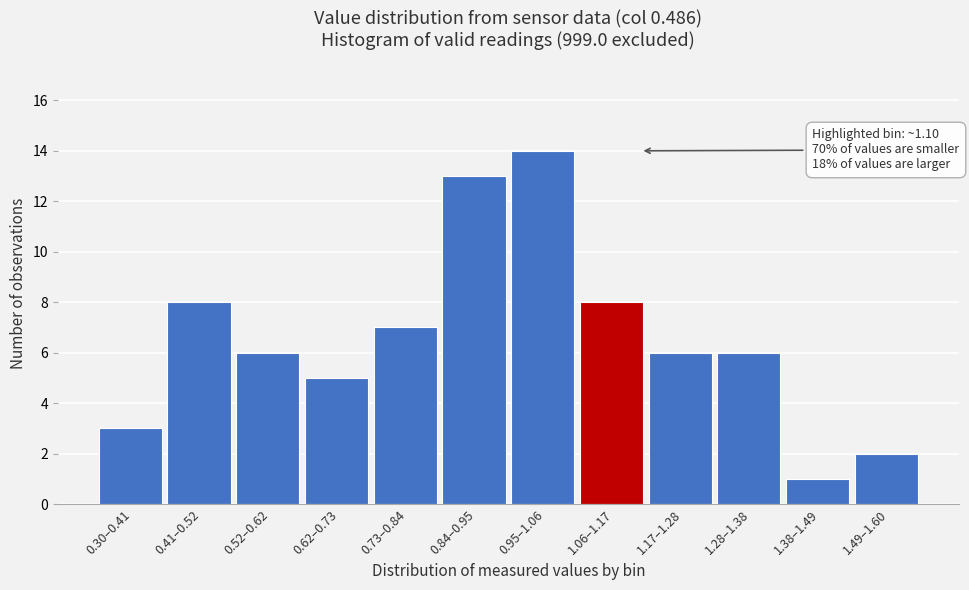

Reading left to right, list all the values displayed in this chart.

0.30–0.41=3	0.41–0.52=8	0.52–0.62=6	0.62–0.73=5	0.73–0.84=7	0.84–0.95=13	0.95–1.06=14	1.06–1.17=8	1.17–1.28=6	1.28–1.38=6	1.38–1.49=1	1.49–1.60=2